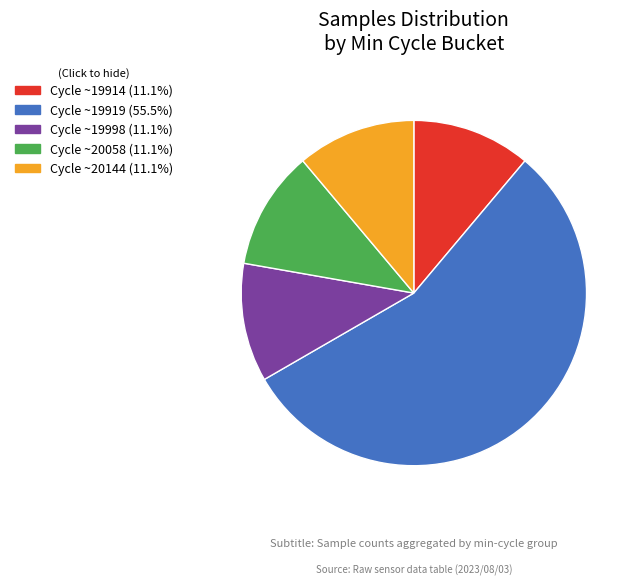

Is there a majority slice in this chart?

Yes